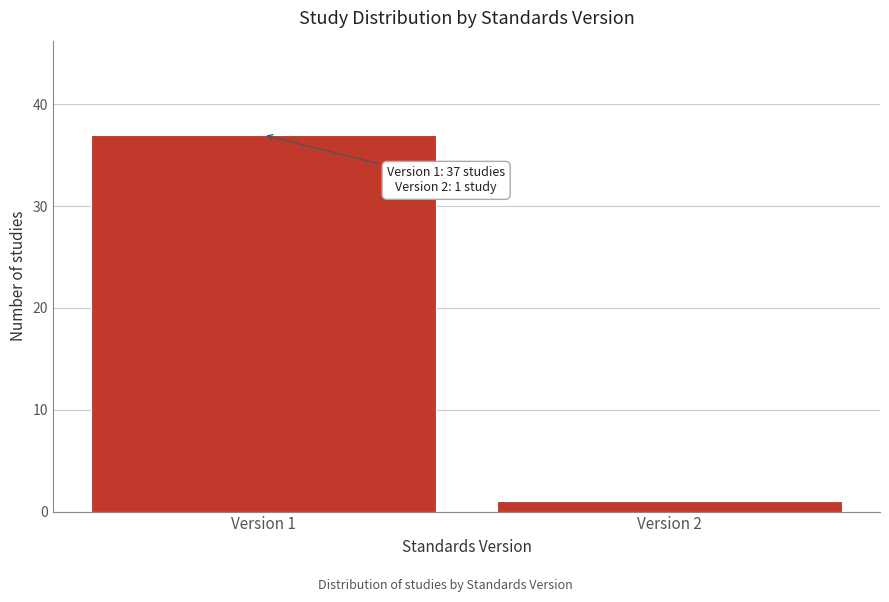

Reading left to right, transcribe all the data shown in this chart.

37	1